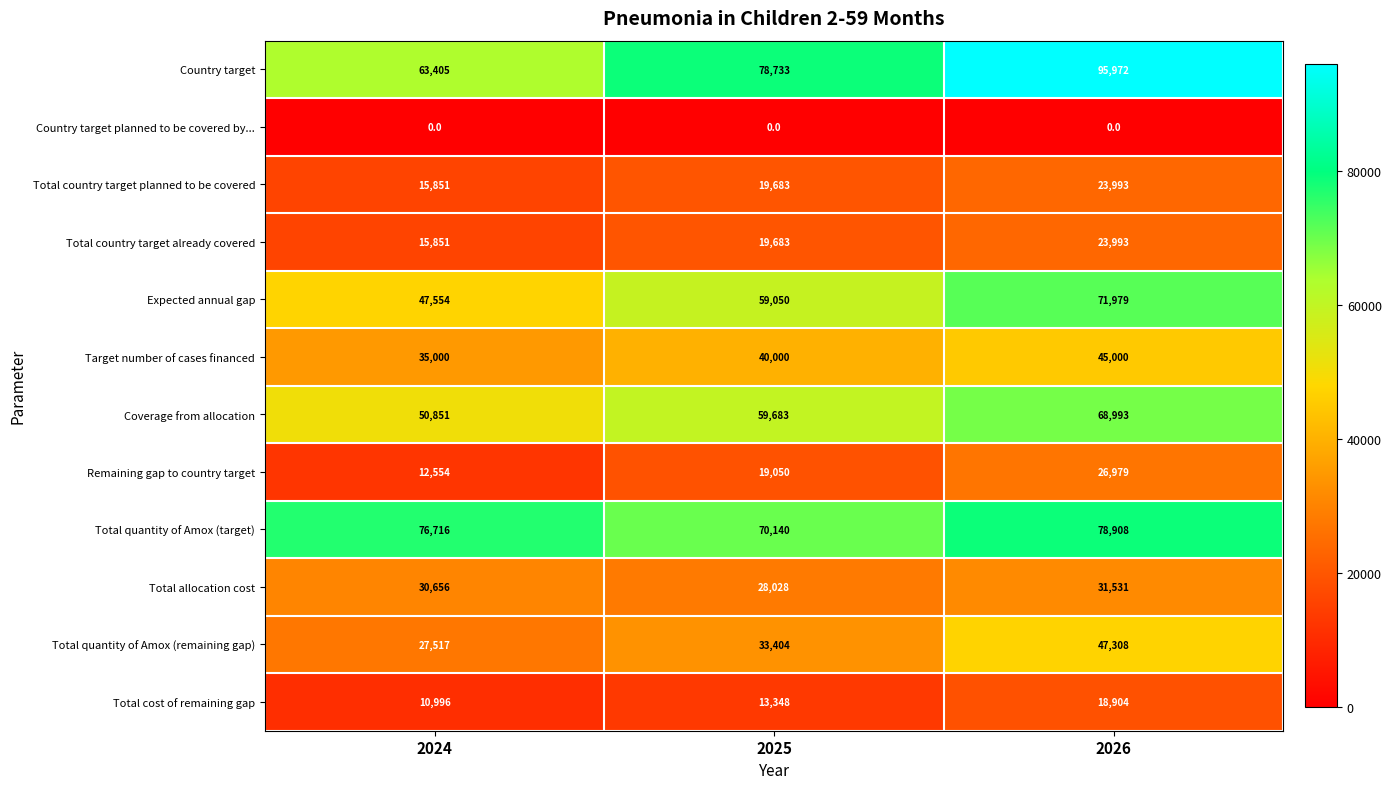

At which category is the sum across all series the highest?

2026